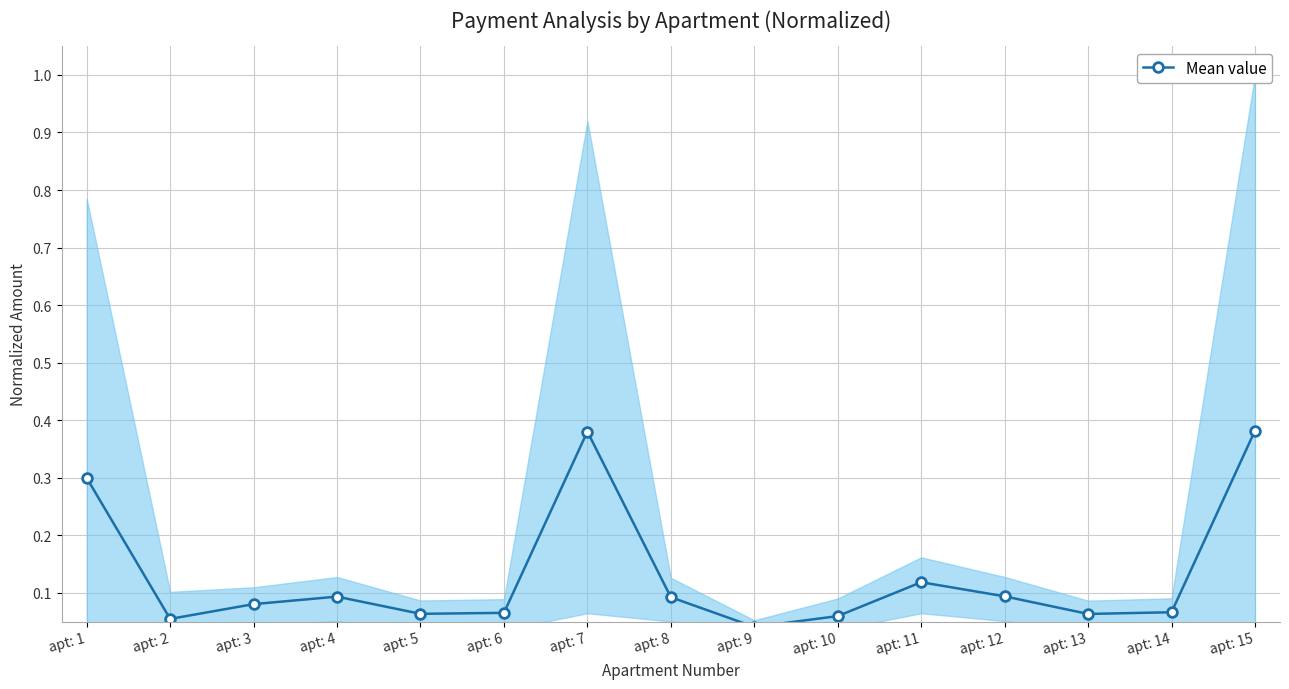

List the labels in order of value, smallest first.

apt: 9, apt: 2, apt: 10, apt: 13, apt: 5, apt: 6, apt: 14, apt: 3, apt: 8, apt: 4, apt: 12, apt: 11, apt: 1, apt: 7, apt: 15